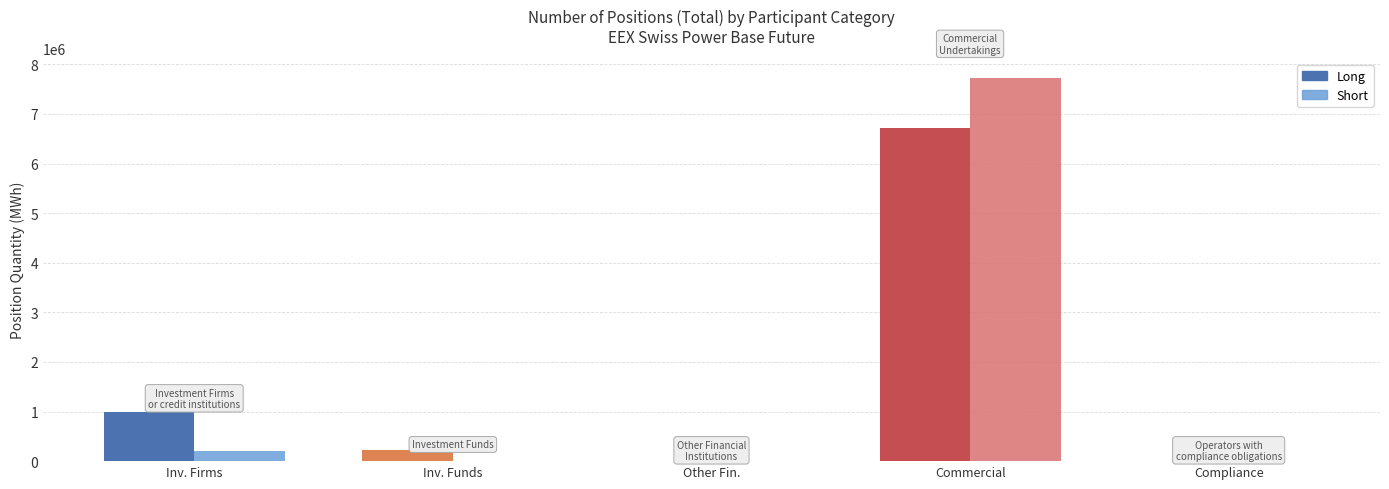

What is the sum of all Long values?

7934918.0